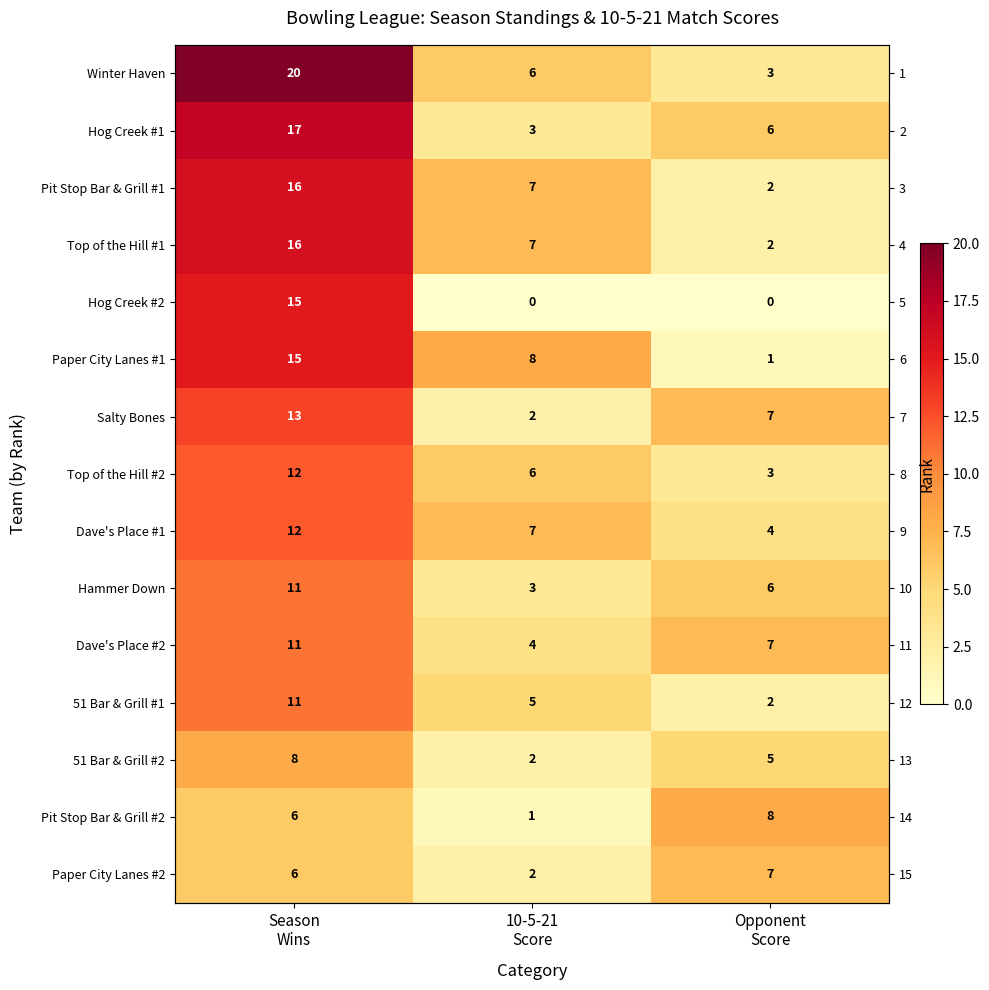

Which series has the largest range (max minus min)?

Winter Haven